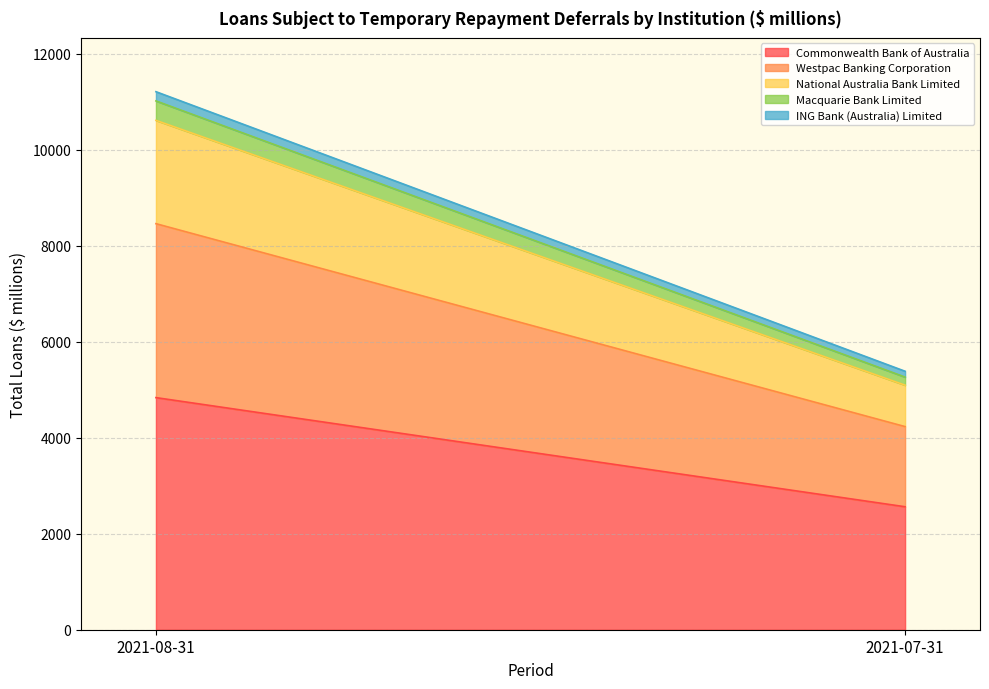

At which label does ING Bank (Australia) Limited first exceed 192?

2021-08-31